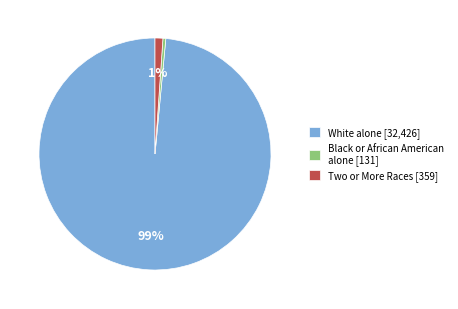

Count the number of slices in the pie.

3